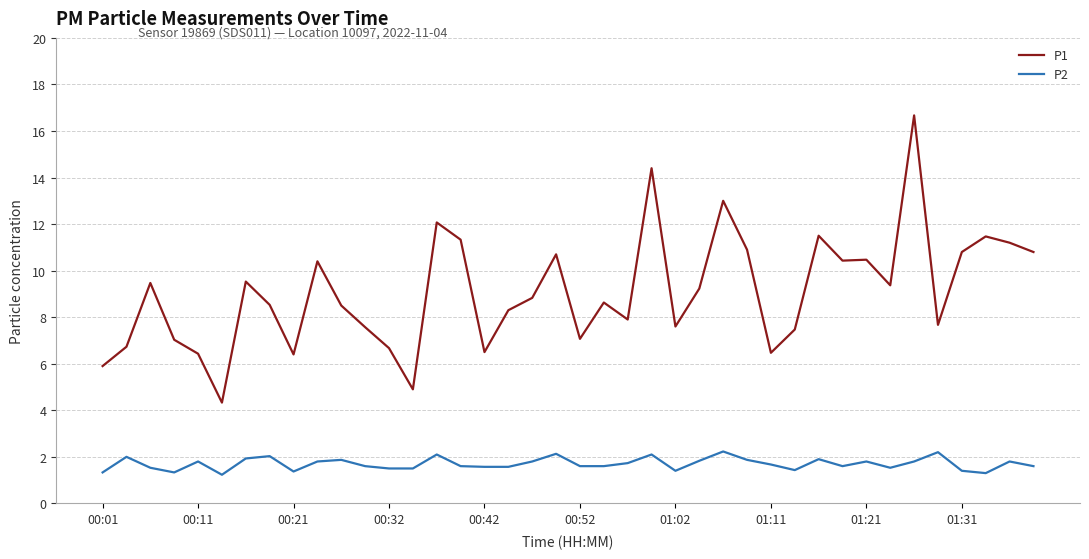

What is the highest value of the P1 series?

16.7